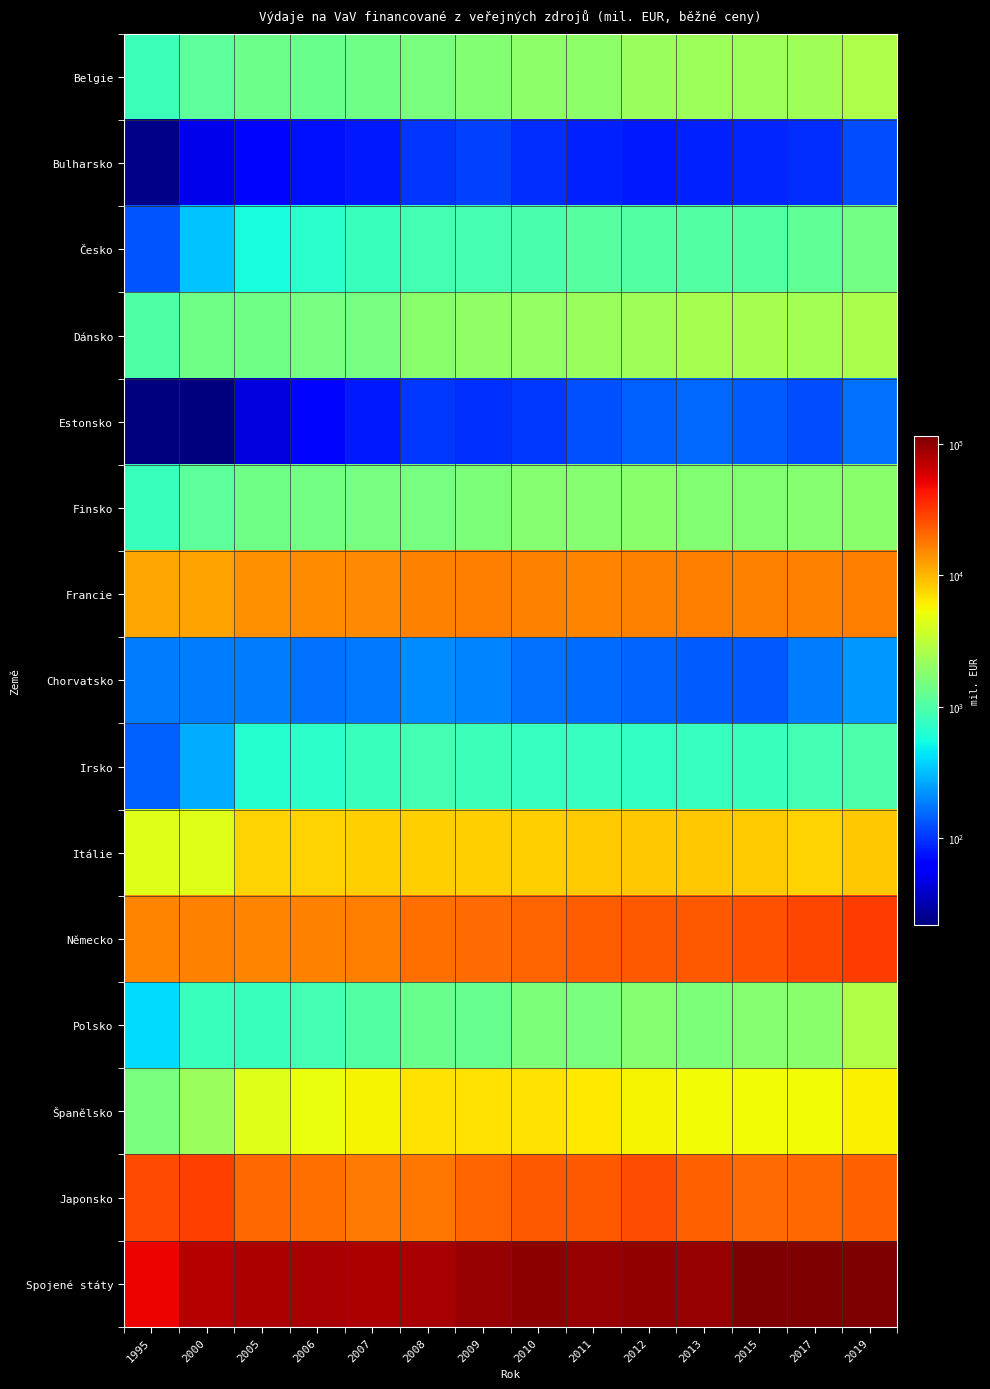

Reading left to right, extract all data points from this chart.

Belgie: 1995=837.2	2000=1138.2	2005=1368.6	2006=1326.7	2007=1408.1	2008=1583.4	2009=1752.6	2010=1903.5	2011=1913.4	2012=2159.2	2013=2222.6	2015=2277.2	2017=2368.3	2019=2692.2
Bulharsko: 1995=24.2	2000=49.4	2005=68.0	2006=75.0	2007=79.1	2008=101.9	2009=111.6	2010=93.0	2011=85.1	2012=79.9	2013=84.3	2015=88.5	2017=94.6	2019=121.0
Česko: 1995=130.1	2000=331.1	2005=579.2	2006=686.1	2007=805.4	2008=895.6	2009=919.3	2010=931.0	2011=1064.6	2012=1058.4	2013=1041.0	2015=1047.1	2017=1186.4	2019=1464.0
Dánsko: 1995=1001.8	2000=1405.0	2005=1405.0	2006=1520.9	2007=1520.9	2008=1847.0	2009=2002.0	2010=2054.8	2011=2214.0	2012=2297.5	2013=2518.7	2015=2518.7	2017=2449.3	2019=2613.5
Estonsko: 1995=21.9	2000=21.9	2005=45.2	2006=67.3	2007=79.3	2008=104.1	2009=96.4	2010=102.8	2011=125.9	2012=145.8	2013=154.0	2015=140.4	2017=122.3	2019=168.6
Finsko: 1995=794.0	2000=1160.0	2005=1404.2	2006=1446.7	2007=1501.4	2008=1500.3	2009=1628.9	2010=1790.8	2011=1793.3	2012=1823.6	2013=1739.8	2015=1753.6	2017=1790.8	2019=1866.1
Francie: 1995=11510.9	2000=11967.3	2005=13996.2	2006=14597.4	2007=14993.4	2008=15983.0	2009=16581.7	2010=16142.6	2011=15856.3	2012=16446.1	2013=16718.0	2015=16107.6	2017=16407.1	2019=16750.5
Chorvatsko: 1995=181.6	2000=181.6	2005=181.6	2006=166.0	2007=175.3	2008=209.7	2009=194.9	2010=164.7	2011=162.2	2012=150.1	2013=140.9	2015=136.3	2017=182.6	2019=235.0
Irsko: 1995=146.1	2000=275.7	2005=649.6	2006=707.0	2007=788.6	2008=877.2	2009=815.1	2010=785.6	2011=785.0	2012=752.7	2013=773.0	2015=811.6	2017=887.6	2019=988.2
Itálie: 1995=4444.7	2000=4444.7	2005=7904.9	2006=7906.3	2007=8070.7	2008=7977.2	2009=8096.1	2010=8156.9	2011=8301.6	2012=8723.0	2013=8695.7	2015=8415.1	2017=7679.8	2019=8488.2
Německo: 1995=15920.0	2000=16061.1	2005=15902.1	2006=16371.0	2007=16972.9	2008=18967.5	2009=19996.9	2010=21260.1	2011=22585.5	2012=23110.9	2013=23198.0	2015=24767.4	2017=27596.4	2019=30592.5
Polsko: 1995=405.3	2000=796.3	2005=799.7	2006=869.0	2007=1033.6	2008=1312.0	2009=1266.8	2010=1588.9	2011=1582.7	2012=1760.6	2013=1623.5	2015=1805.3	2017=1850.5	2019=2735.3
Španělsko: 1995=1578.8	2000=2210.0	2005=4383.8	2006=5020.0	2007=5824.6	2008=6699.3	2009=6868.6	2010=6804.3	2011=6308.6	2012=5776.1	2013=5416.4	2015=5391.0	2017=5471.0	2019=5900.0
Japonsko: 1995=26751.2	2000=30128.6	2005=20418.5	2006=19145.8	2007=17211.3	2008=17804.4	2009=21439.3	2010=23189.1	2011=23578.2	2012=26098.1	2013=22253.6	2015=20009.0	2017=20730.9	2019=21590.1
Spojené státy: 1995=49827.2	2000=76565.6	2005=81218.6	2006=84024.4	2007=80942.0	2008=84142.6	2009=95164.9	2010=100884.1	2011=96540.2	2012=100190.7	2013=94294.1	2015=112849.0	2017=112690.1	2019=114955.1